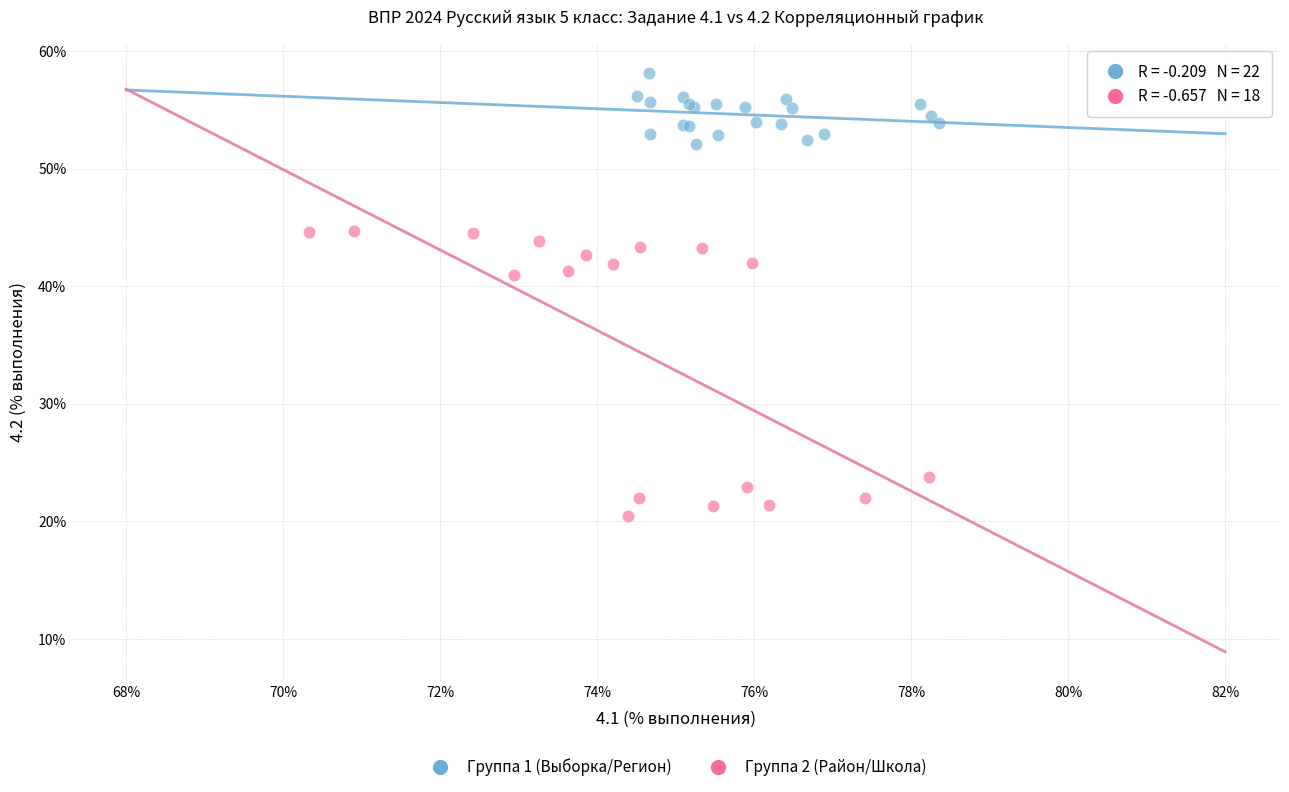

Which series reaches the minimum Y coordinate?

Группа 2 (Район/Школа)